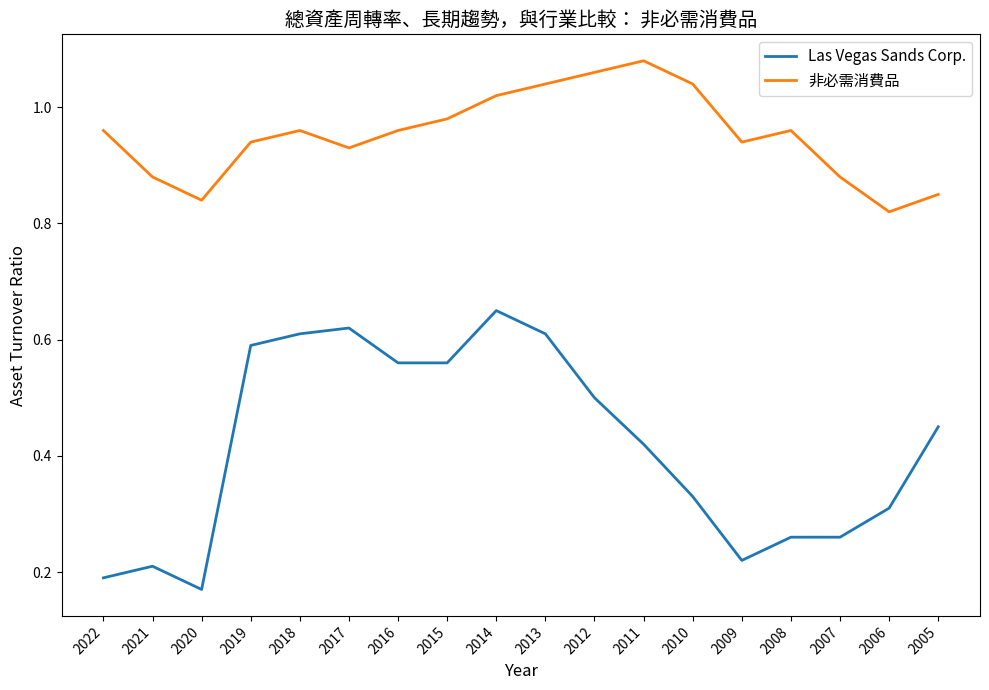

Rank the series by their maximum value, from lowest to highest.

Las Vegas Sands Corp., 非必需消費品